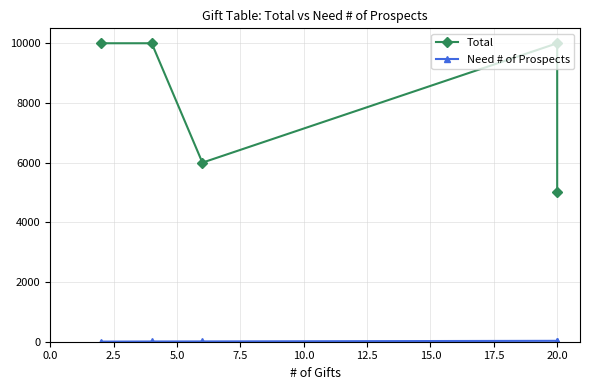

Does the chart have visible grid lines?

Yes